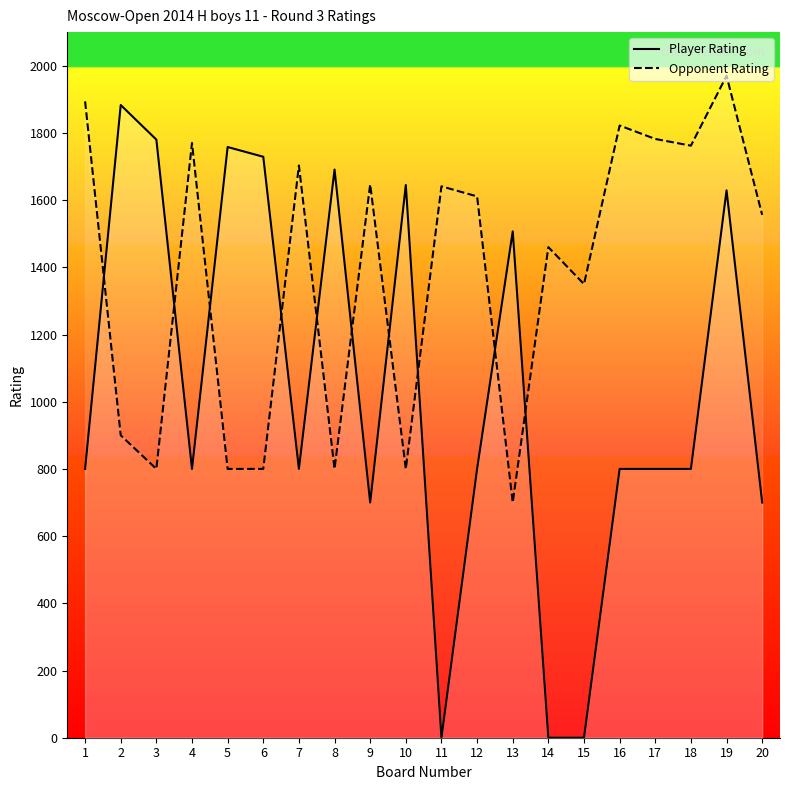

The Player Rating series shows 354 at 19. True or false?

False